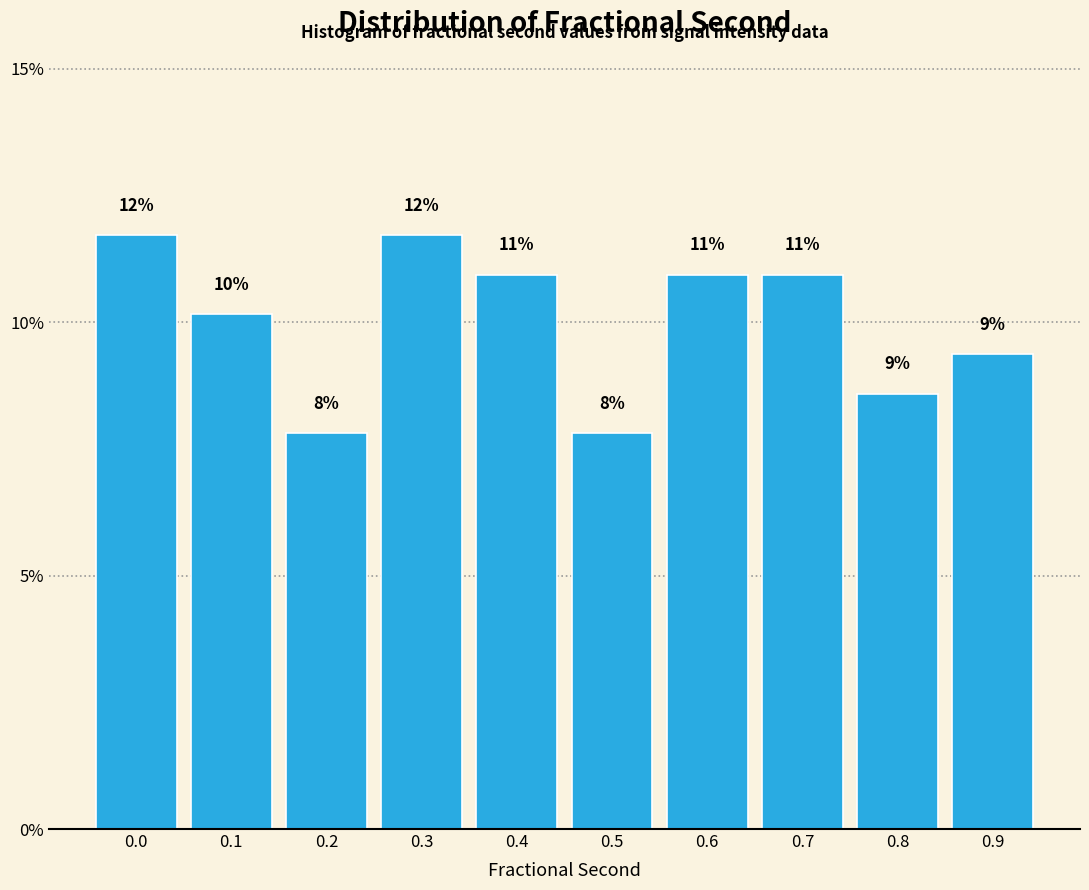

Are the bars horizontal?

No